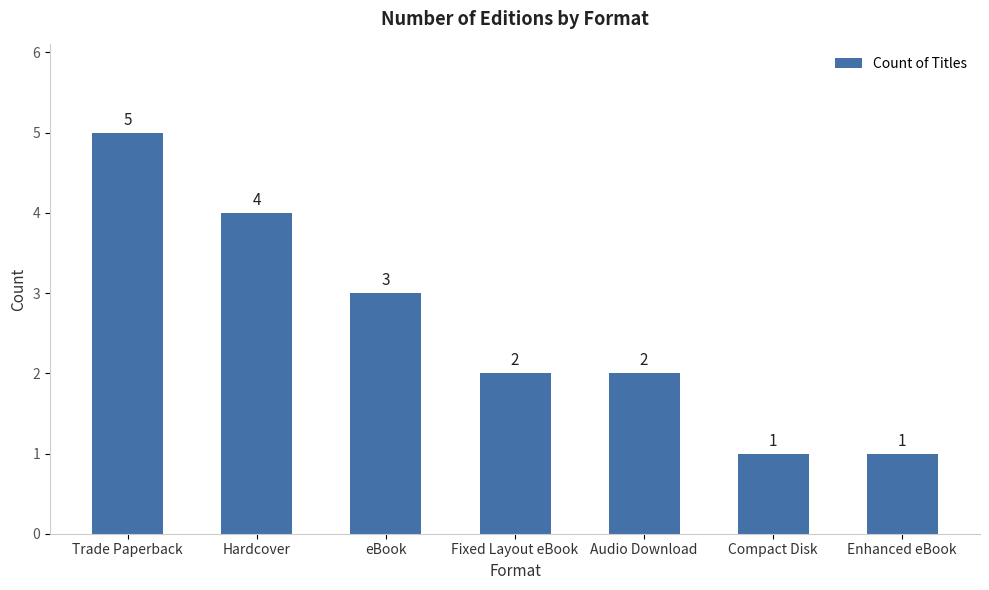

Where is the data nearest to the value 3?

eBook